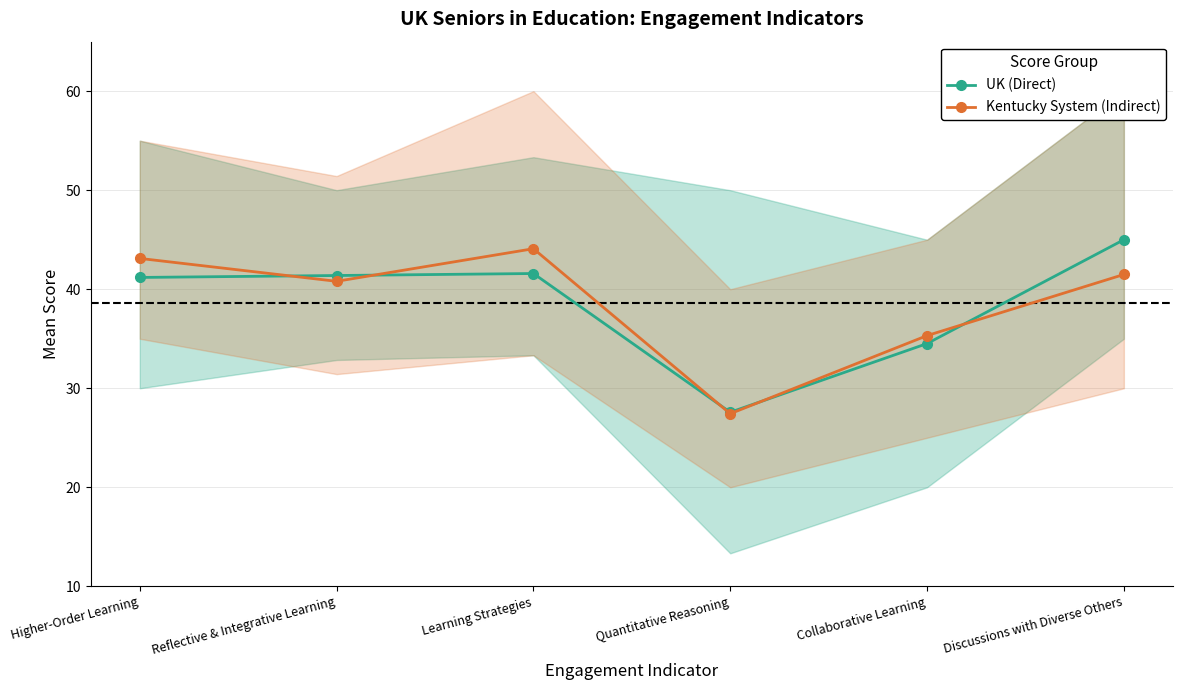

At which category does the chart reach its peak across all series?

Discussions with Diverse Others